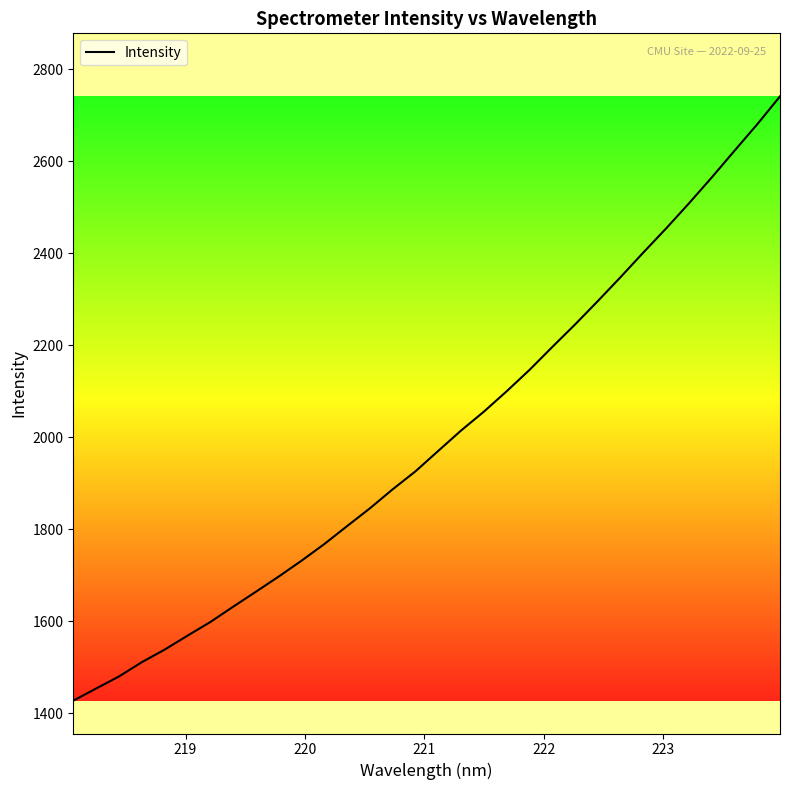

What is the greatest value displayed?

2741.0